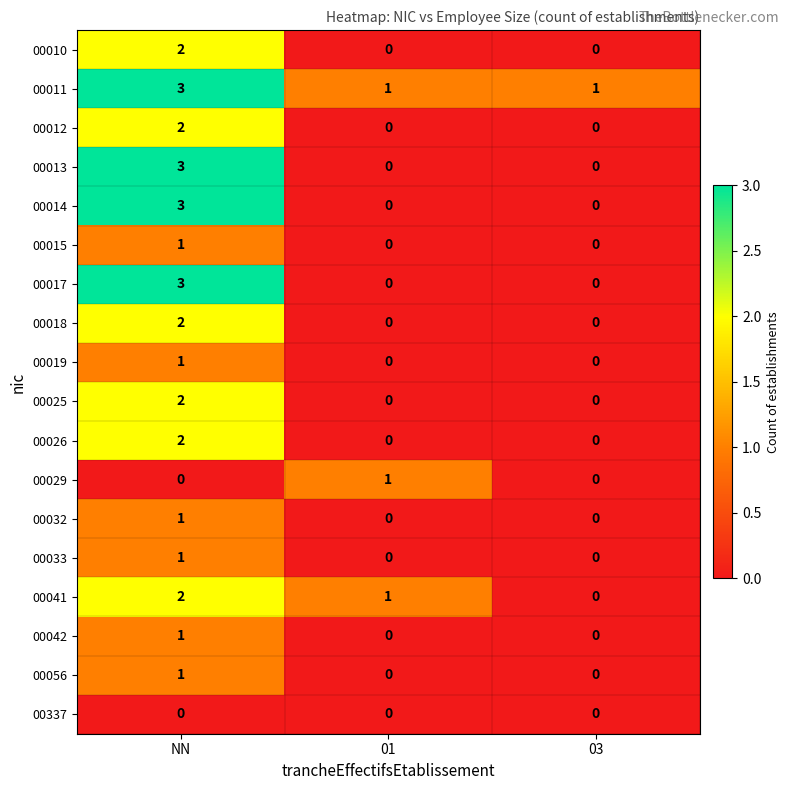

Which series has the largest total across all categories?

00011